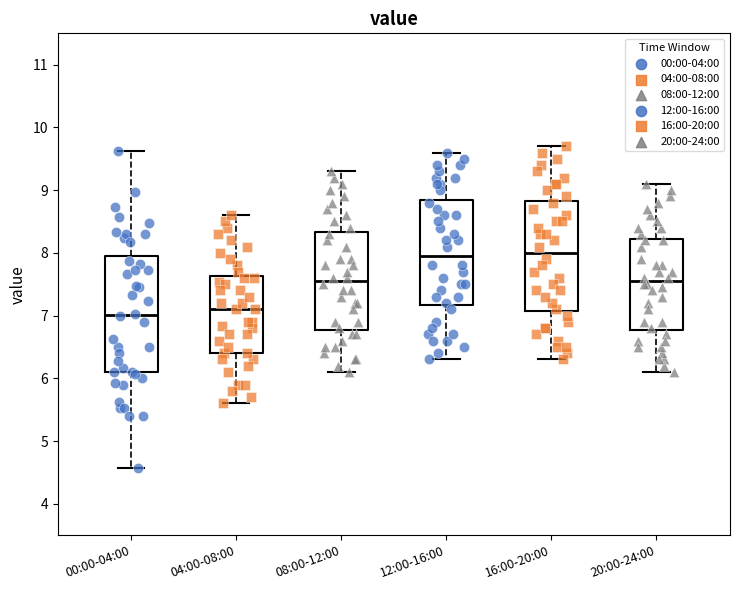

Reading left to right, transcribe this box plot: for each box, give where its median line is, the range the box spans, and where its two whiskers end, as read against the y-axis. The values are not printed on the chart, so give them approximately, as read against the axis.

00:00-04:00: median 7.0, box 6.1 to 7.9, whiskers 4.6 to 9.6
04:00-08:00: median 7.1, box 6.4 to 7.6, whiskers 5.6 to 8.6
08:00-12:00: median 7.6, box 6.8 to 8.3, whiskers 6.1 to 9.3
12:00-16:00: median 8.0, box 7.2 to 8.9, whiskers 6.3 to 9.6
16:00-20:00: median 8.0, box 7.1 to 8.8, whiskers 6.3 to 9.7
20:00-24:00: median 7.6, box 6.8 to 8.2, whiskers 6.1 to 9.1